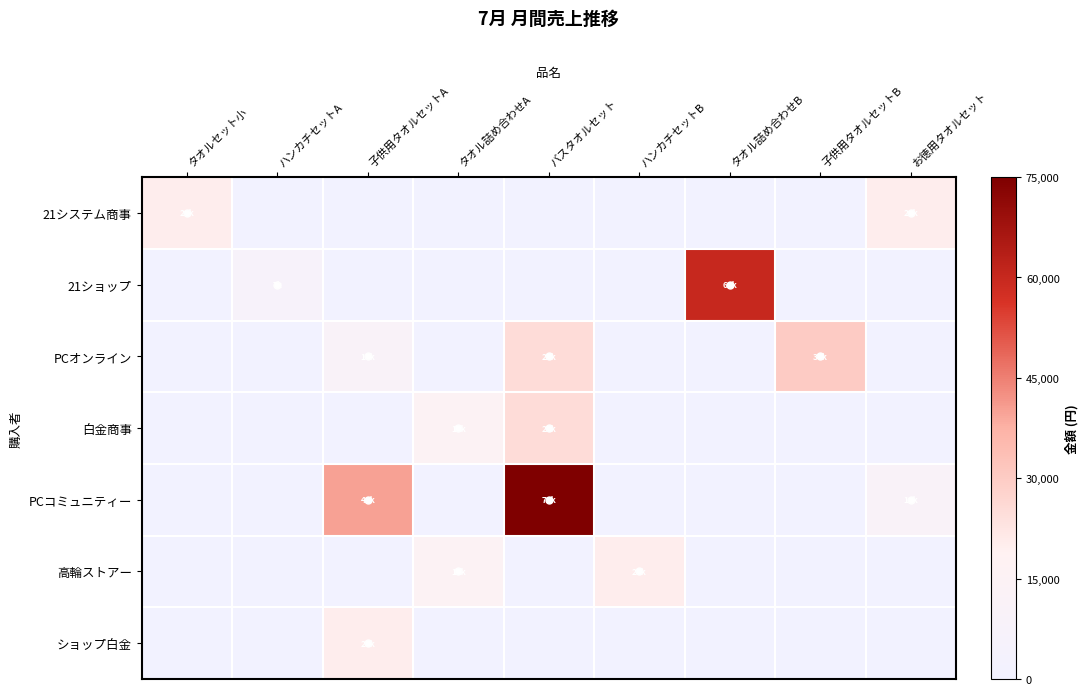

Reading left to right, transcribe all the data shown in this chart.

21システム商事: タオルセット小=20000	ハンカチセットA=0	子供用タオルセットA=0	タオル詰め合わせA=0	バスタオルセット=0	ハンカチセットB=0	タオル詰め合わせB=0	子供用タオルセットB=0	お徳用タオルセット=20000
21ショップ: タオルセット小=0	ハンカチセットA=7500	子供用タオルセットA=0	タオル詰め合わせA=0	バスタオルセット=0	ハンカチセットB=0	タオル詰め合わせB=60000	子供用タオルセットB=0	お徳用タオルセット=0
PCオンライン: タオルセット小=0	ハンカチセットA=0	子供用タオルセットA=10000	タオル詰め合わせA=0	バスタオルセット=25000	ハンカチセットB=0	タオル詰め合わせB=0	子供用タオルセットB=30000	お徳用タオルセット=0
白金商事: タオルセット小=0	ハンカチセットA=0	子供用タオルセットA=0	タオル詰め合わせA=15000	バスタオルセット=25000	ハンカチセットB=0	タオル詰め合わせB=0	子供用タオルセットB=0	お徳用タオルセット=0
PCコミュニティー: タオルセット小=0	ハンカチセットA=0	子供用タオルセットA=40000	タオル詰め合わせA=0	バスタオルセット=75000	ハンカチセットB=0	タオル詰め合わせB=0	子供用タオルセットB=0	お徳用タオルセット=10000
高輪ストアー: タオルセット小=0	ハンカチセットA=0	子供用タオルセットA=0	タオル詰め合わせA=15000	バスタオルセット=0	ハンカチセットB=20000	タオル詰め合わせB=0	子供用タオルセットB=0	お徳用タオルセット=0
ショップ白金: タオルセット小=0	ハンカチセットA=0	子供用タオルセットA=20000	タオル詰め合わせA=0	バスタオルセット=0	ハンカチセットB=0	タオル詰め合わせB=0	子供用タオルセットB=0	お徳用タオルセット=0